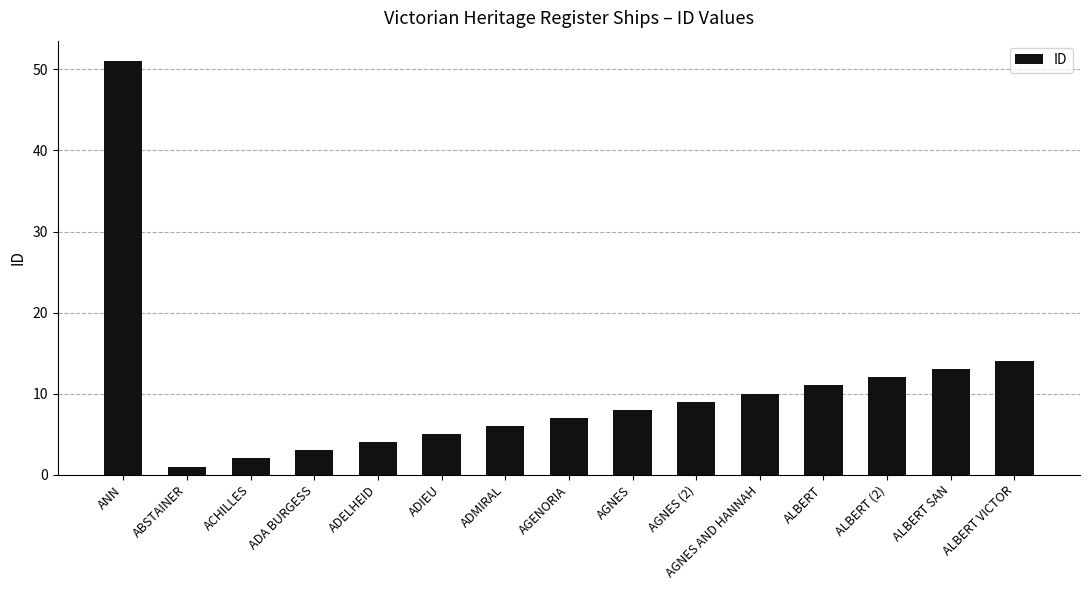

What is the difference between the values at ADIEU and ALBERT SAN?

8